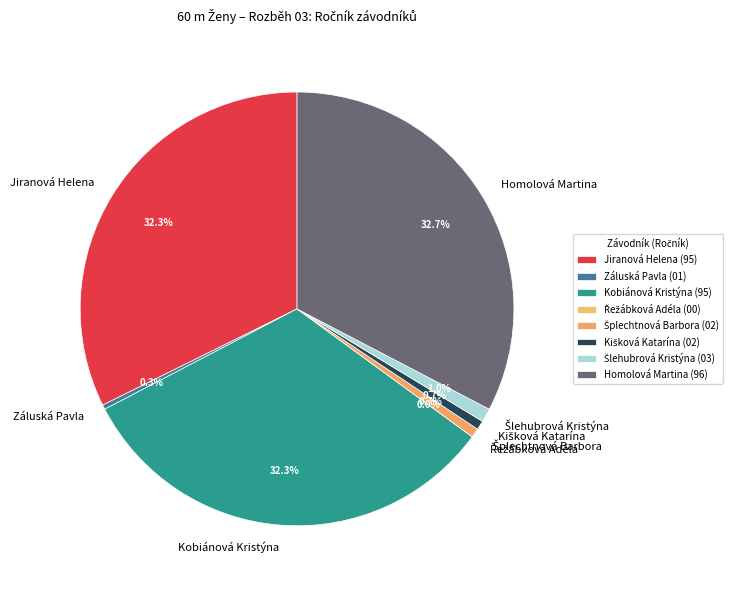

Is Kobiánová Kristýna the majority of the pie?

No